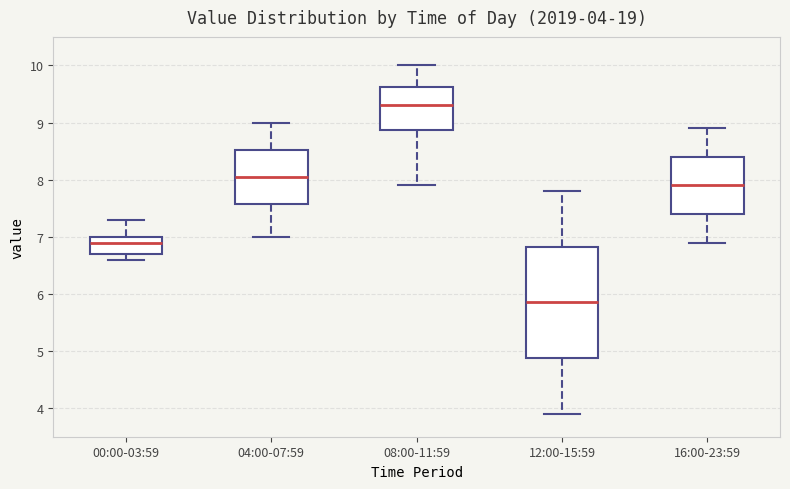

Which box's median line is the lowest?

12:00-15:59